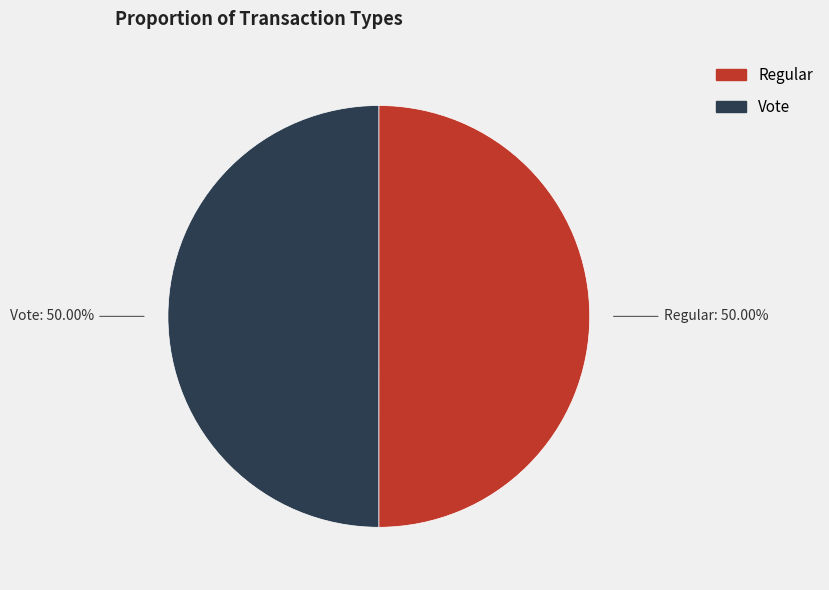

To the nearest percent, what is the average slice percentage?

50%